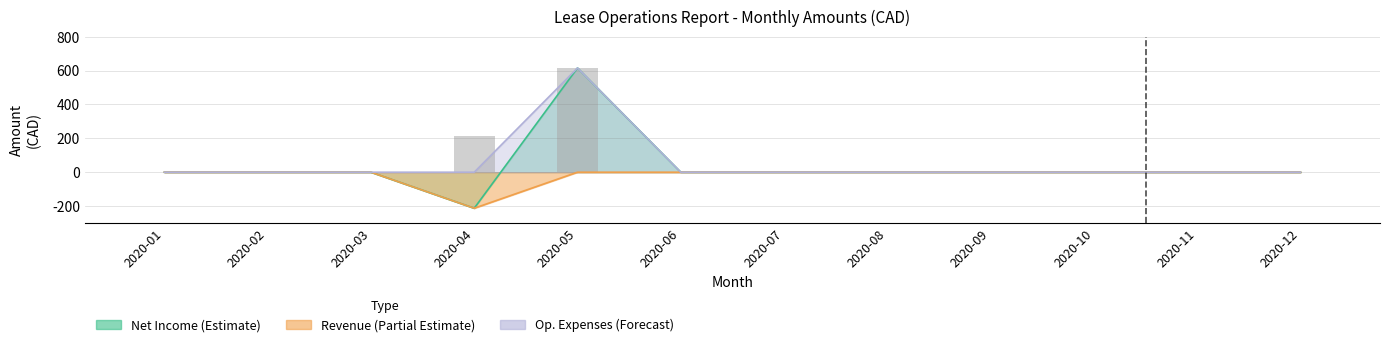

Count the number of data series in this chart.

3